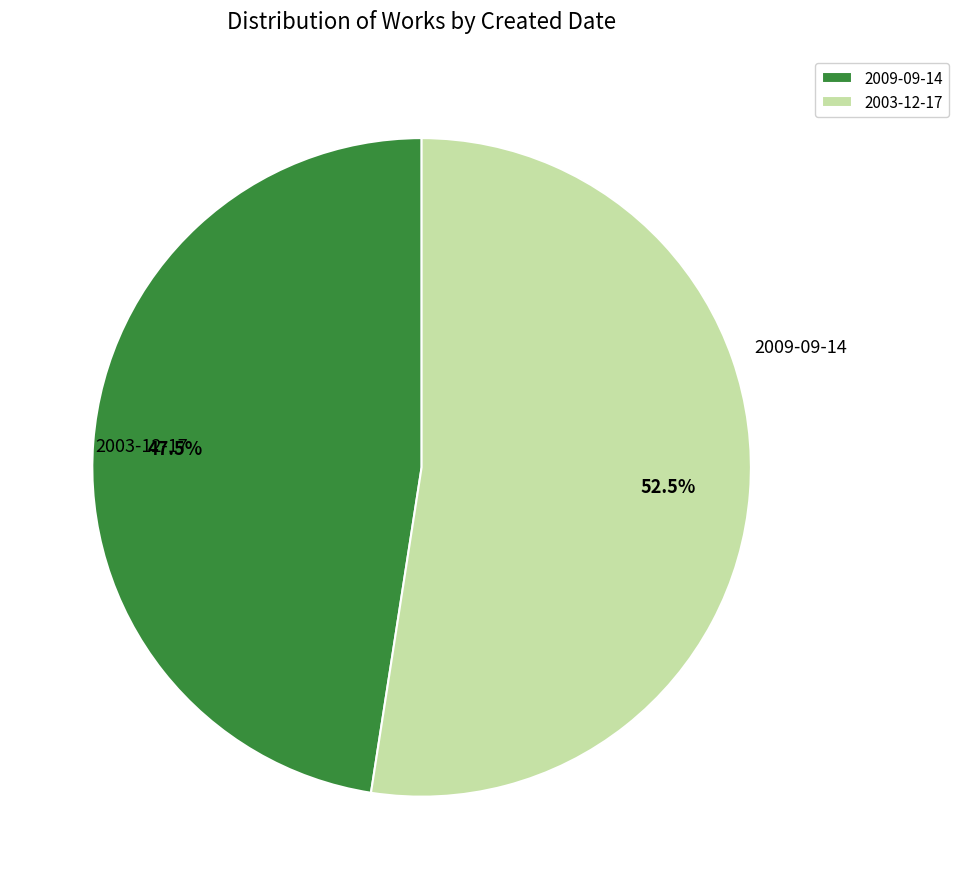

Does any single category account for the majority?

Yes